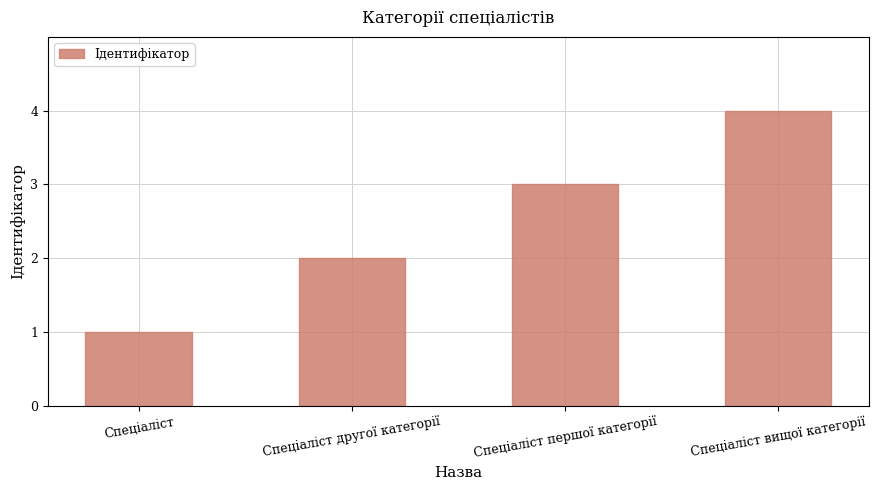

How many distinct data groups are displayed?

1